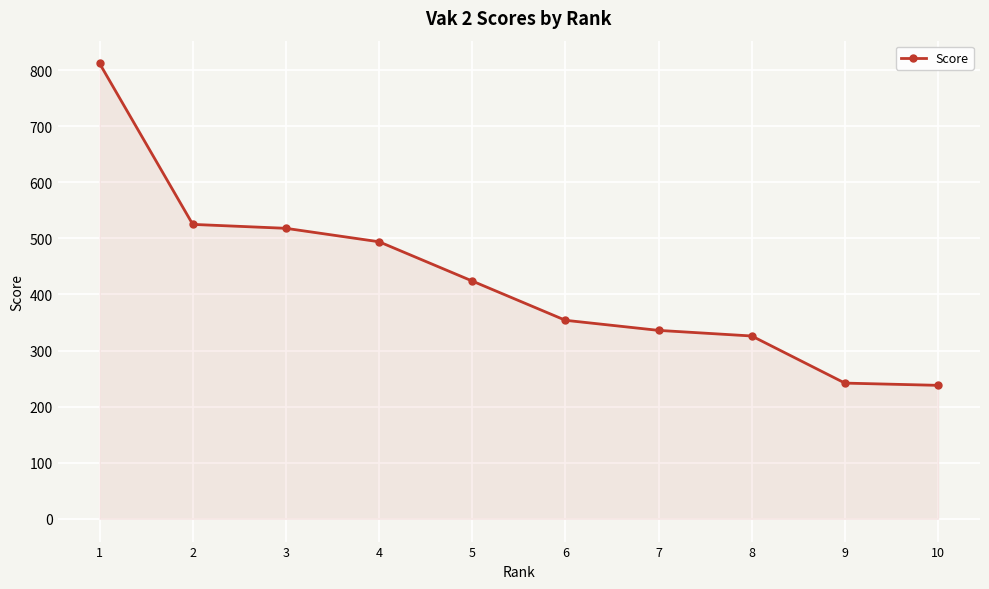

How many data points does each series have?

10